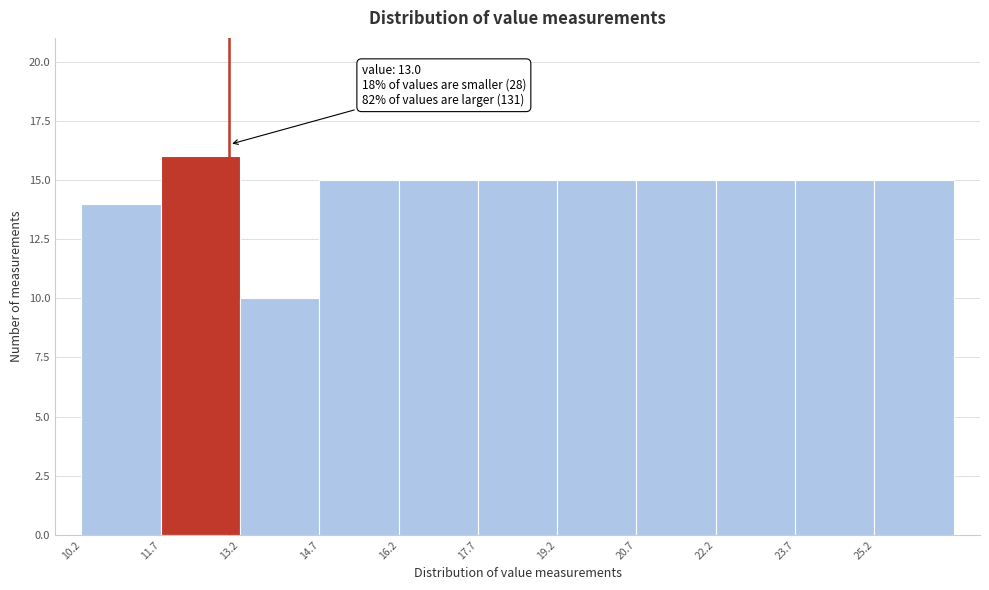

Over which range of the x-axis is the bar tallest?

11.7 to 13.2